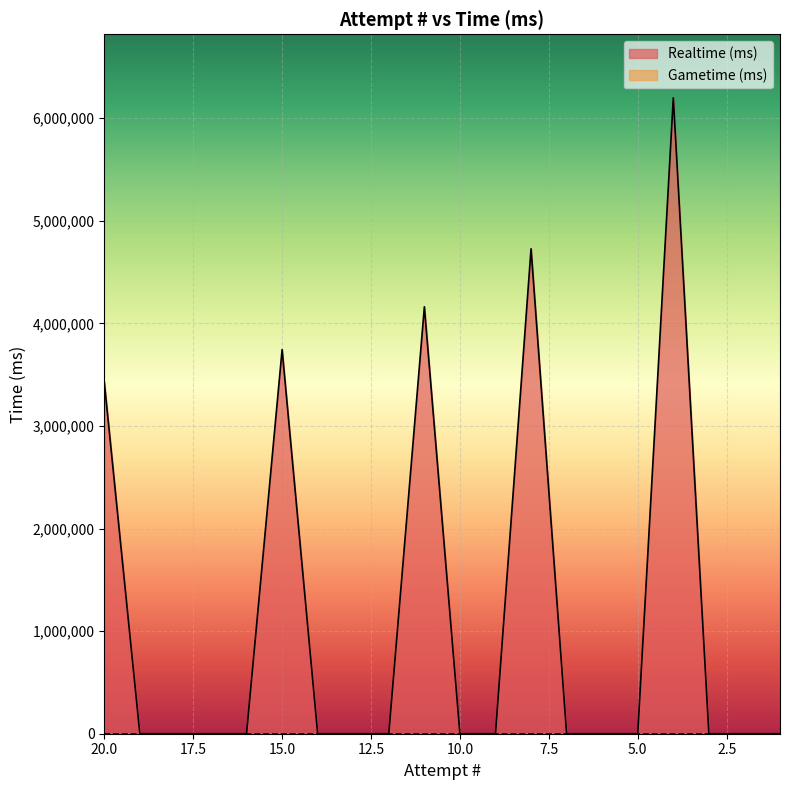

True or false: the data shows 4117741 at 2.

False